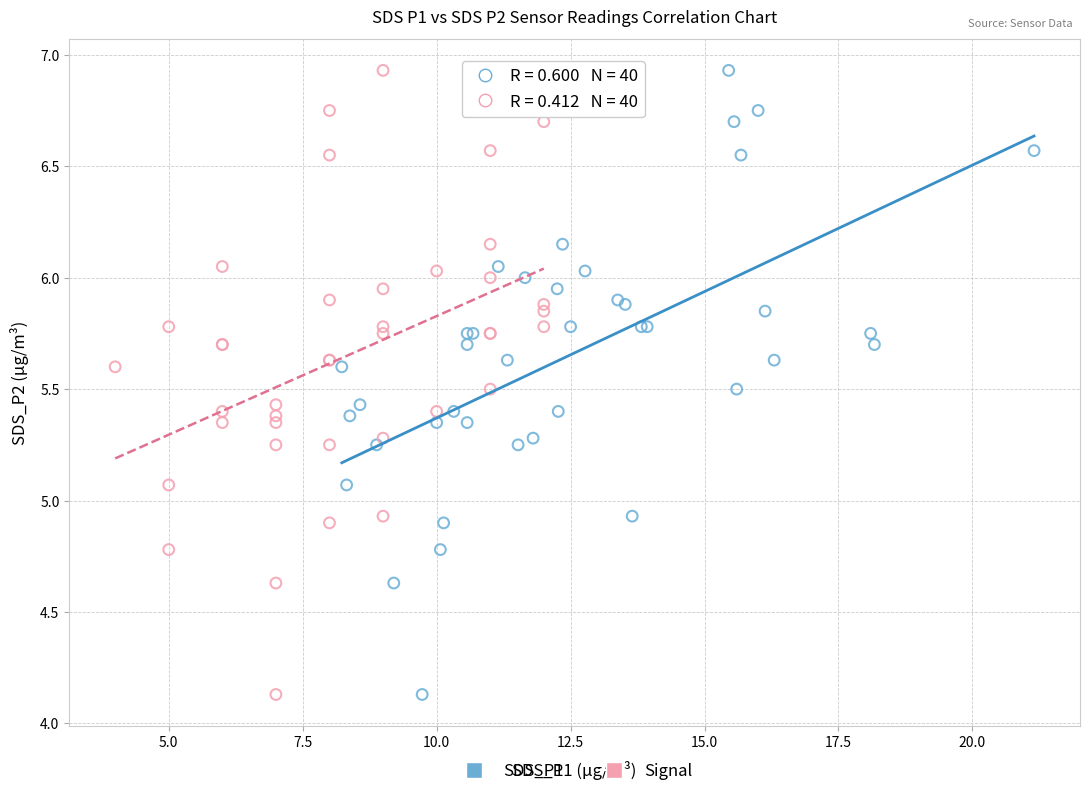

What are all the series names shown in the legend?

SDS_P1, Signal